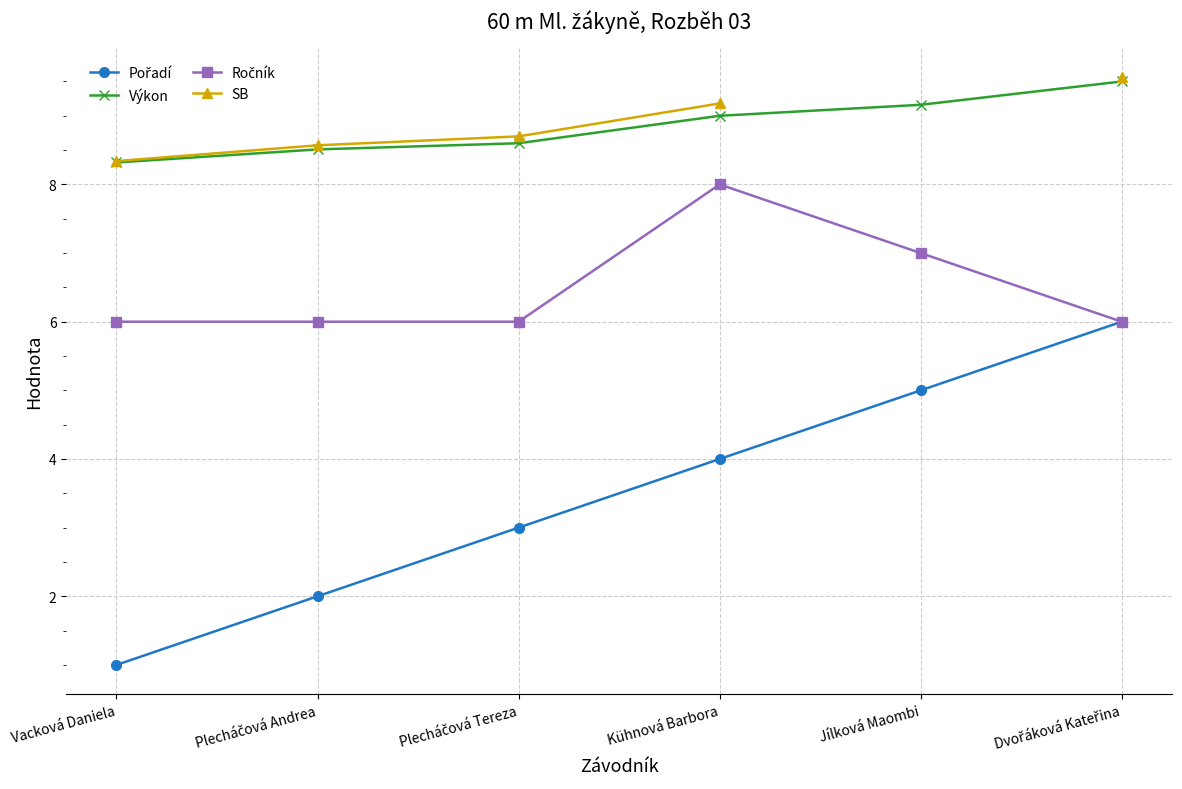

At which category is the sum across all series the highest?

Dvořáková Kateřina